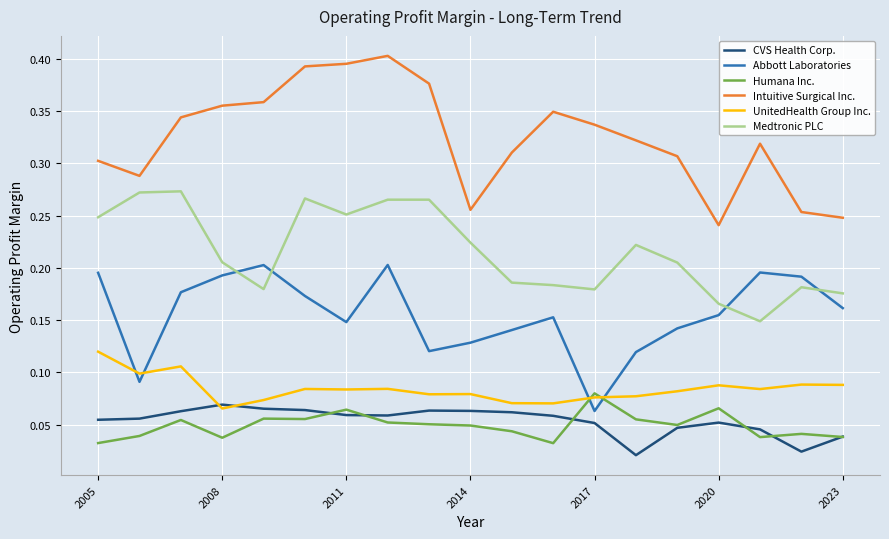

True or false: CVS Health Corp. and Intuitive Surgical Inc. cross at least once.

False